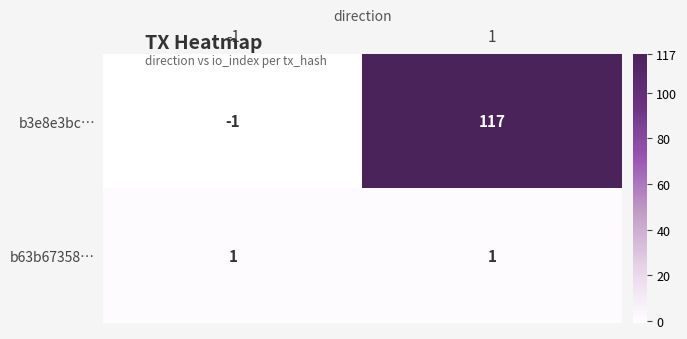

How many distinct data groups are displayed?

2